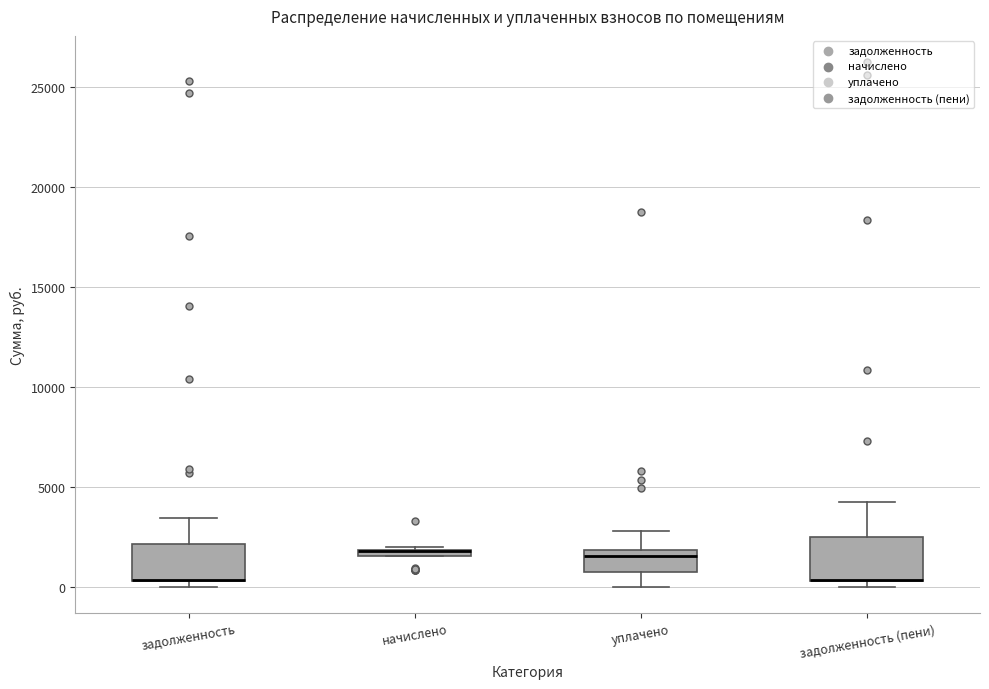

Where does the upper whisker of the box for уплачено end on the y-axis? The values are not printed on the chart, so give them approximately, as read against the axis.

3000